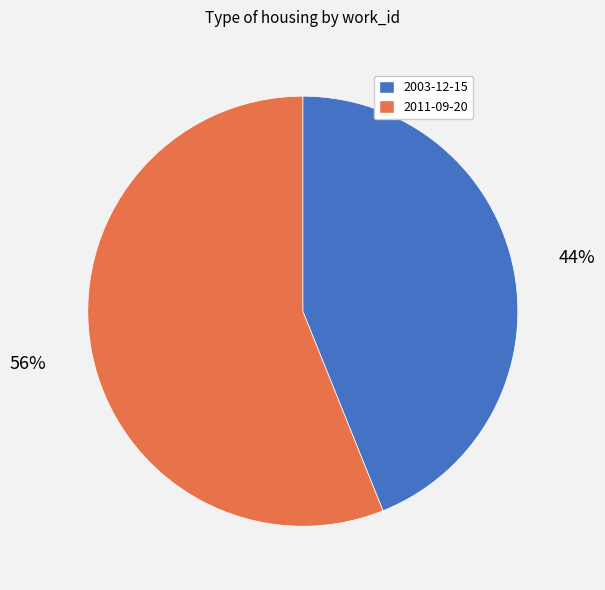

What percentage is the 2011-09-20 slice, to the nearest percent?

56%